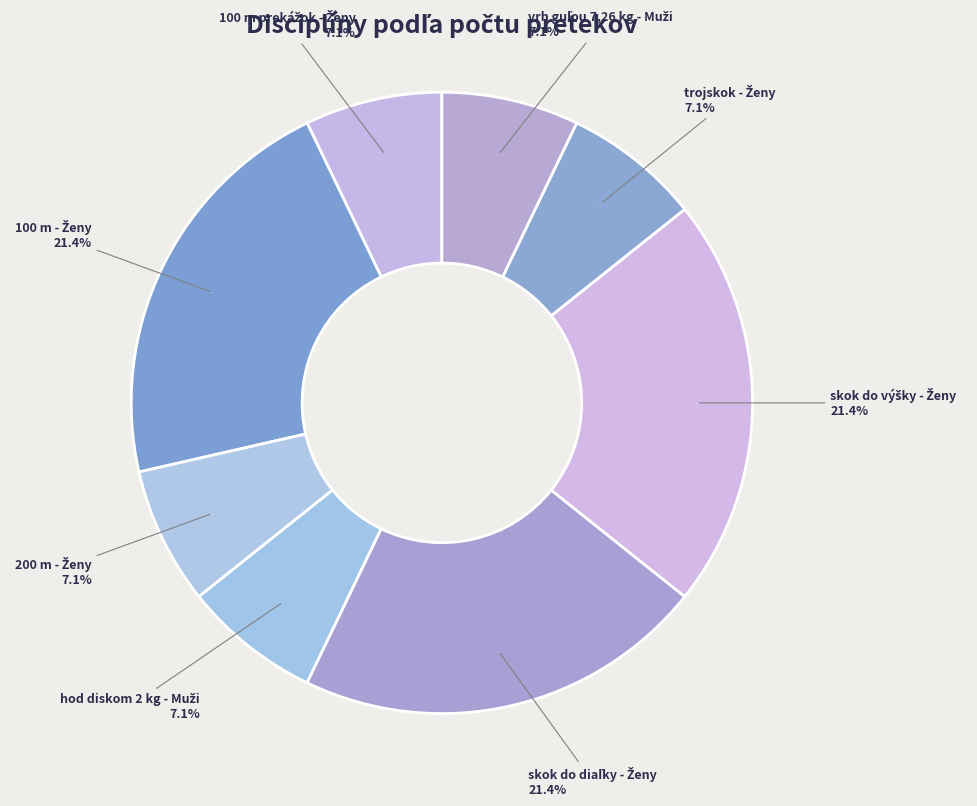

What is the total percentage of 100 m - Ženy and hod diskom 2 kg - Muži?

28.6%